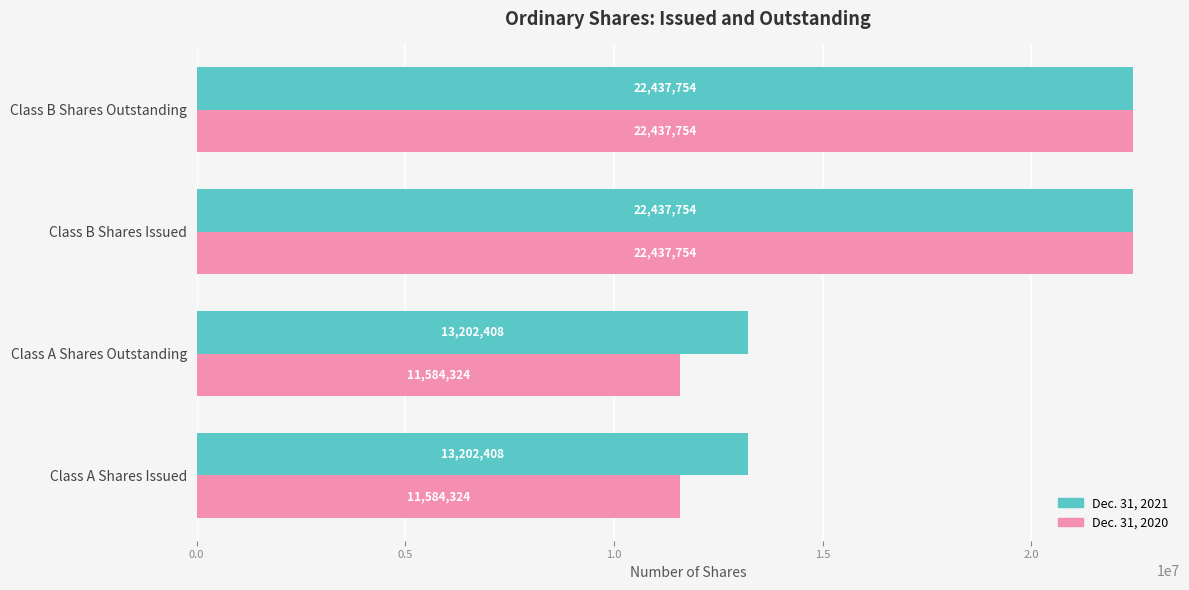

Count the Dec. 31, 2021 values in the range 13202408 to 22437754.

4